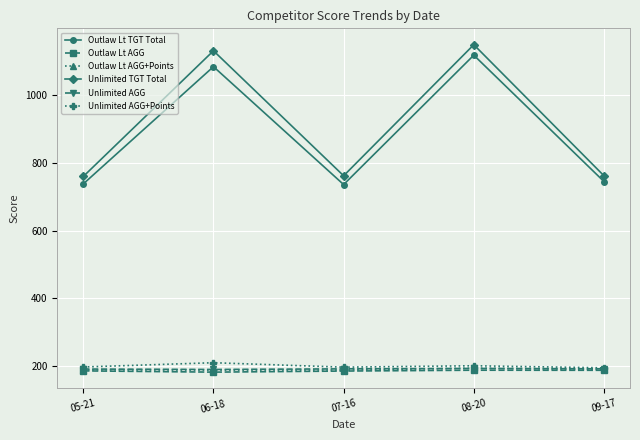

Which series has the widest spread of values?

Unlimited TGT Total